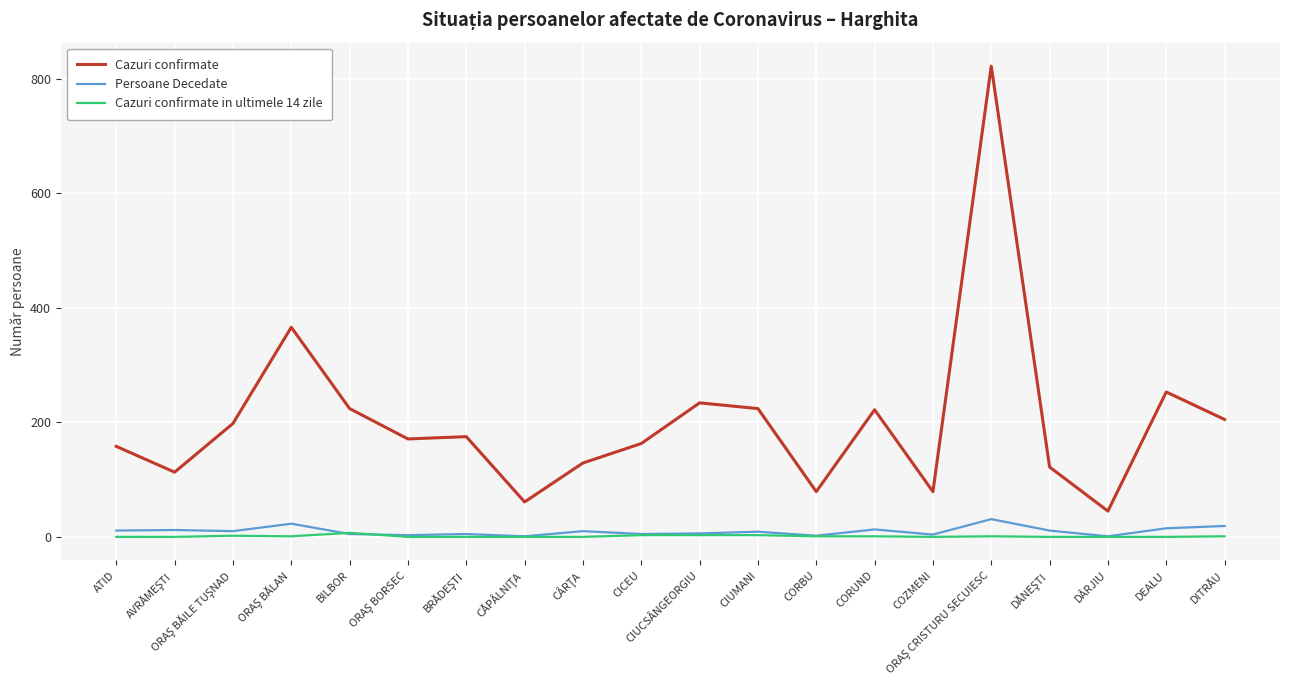

What is the difference between the highest and lowest values at CIUCSÂNGEORGIU?

231